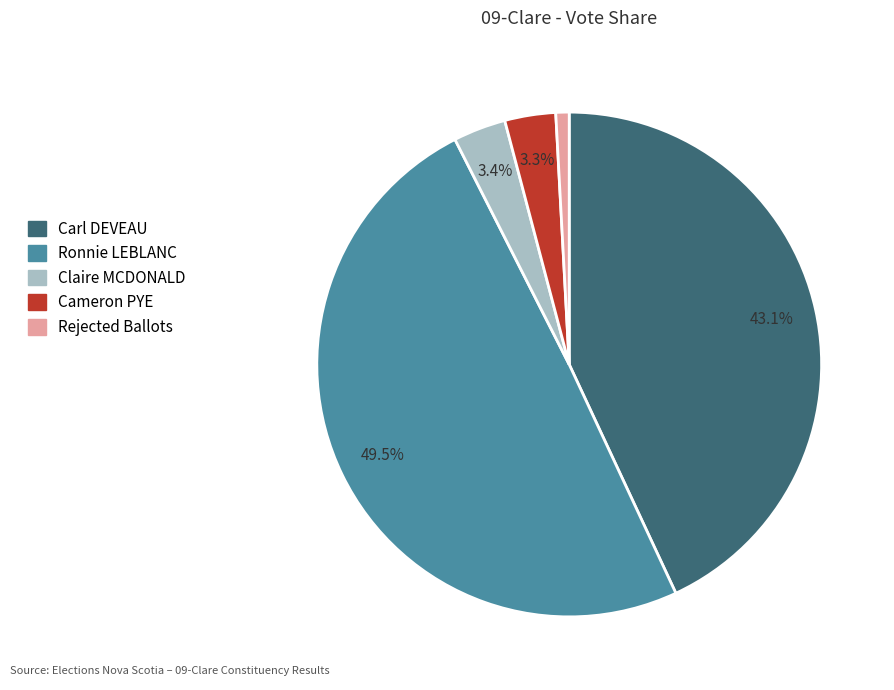

True or false: Cameron PYE accounts for 11% of the total.

False